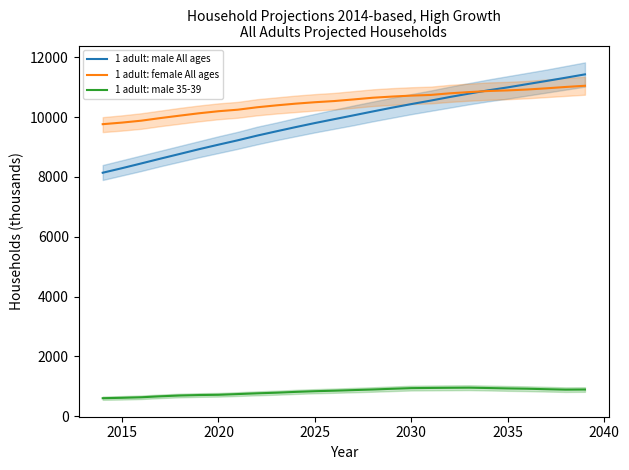

What is the approximate value of 1 adult: male All ages at 2025?

9803